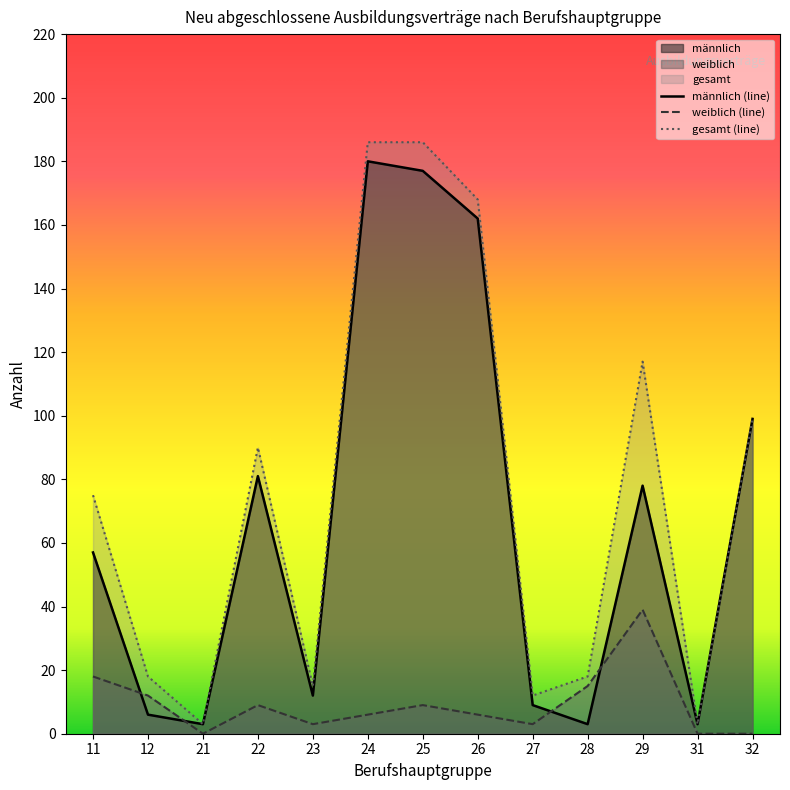

True or false: weiblich has a value of 0 at 32.

True